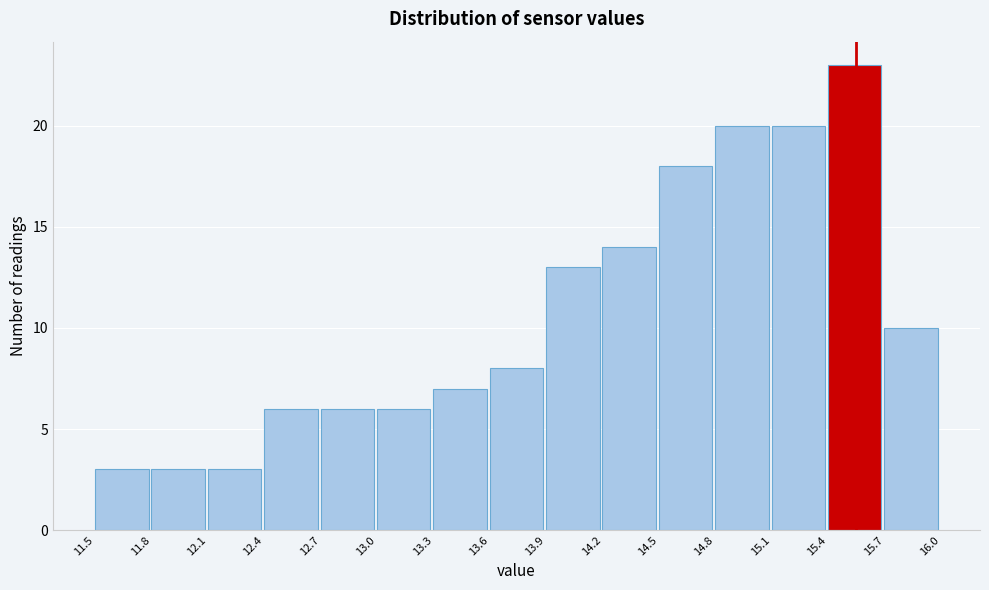

What is the height of the bar covering 13.0 to 13.3 on the x-axis? The values are not printed on the chart, so give them approximately, as read against the axis.

6